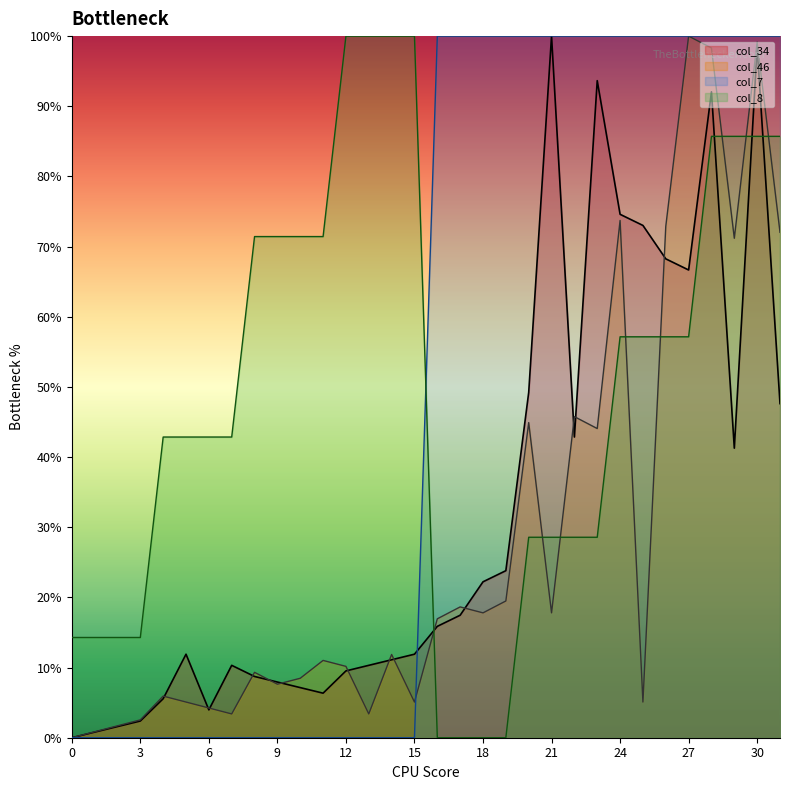

List the series in order of their peak value, lowest first.

col_34, col_46, col_7, col_8